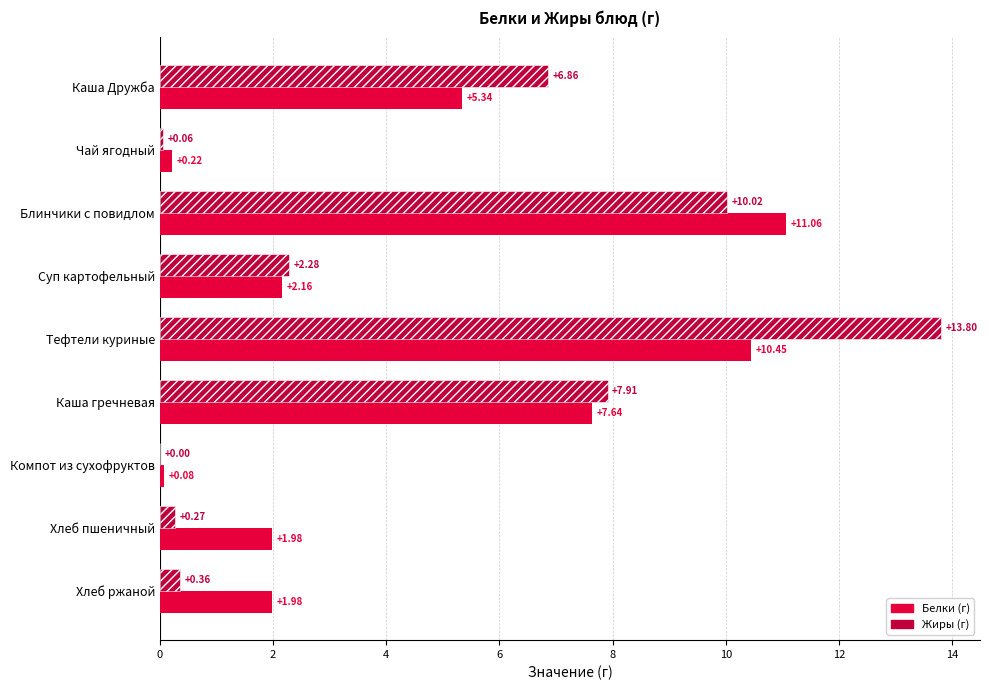

Which label corresponds to the largest value in the chart?

Тефтели куриные